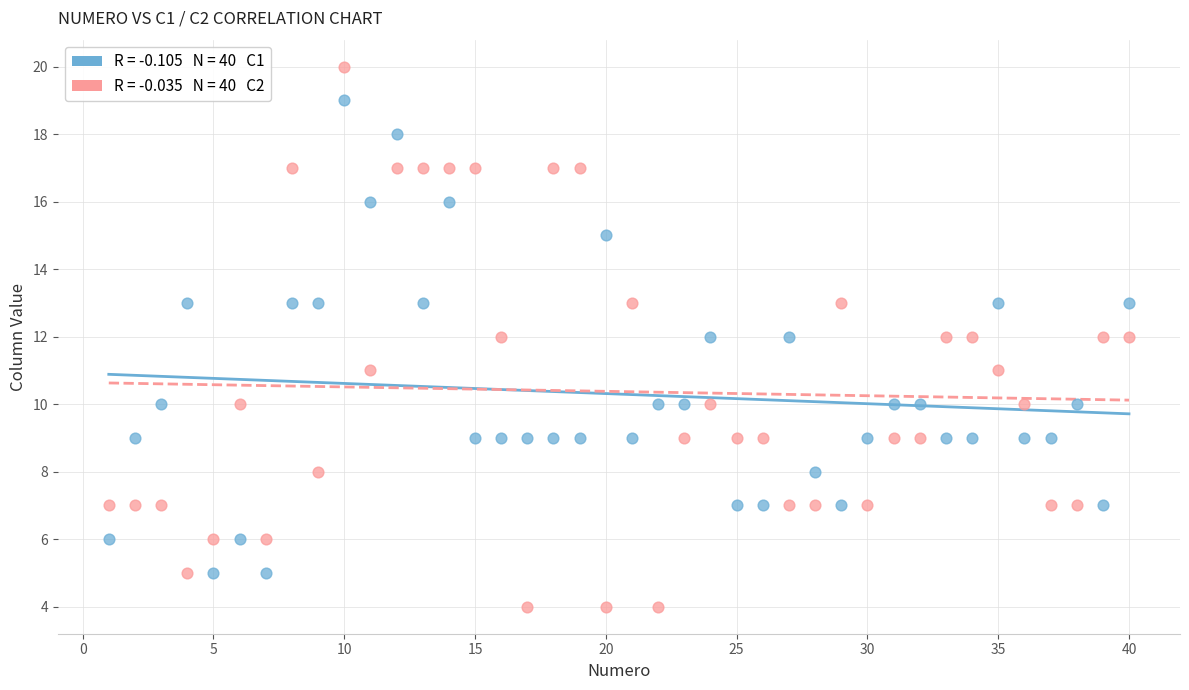

Across all data points, what is the range of Y values (max minus min)?

16